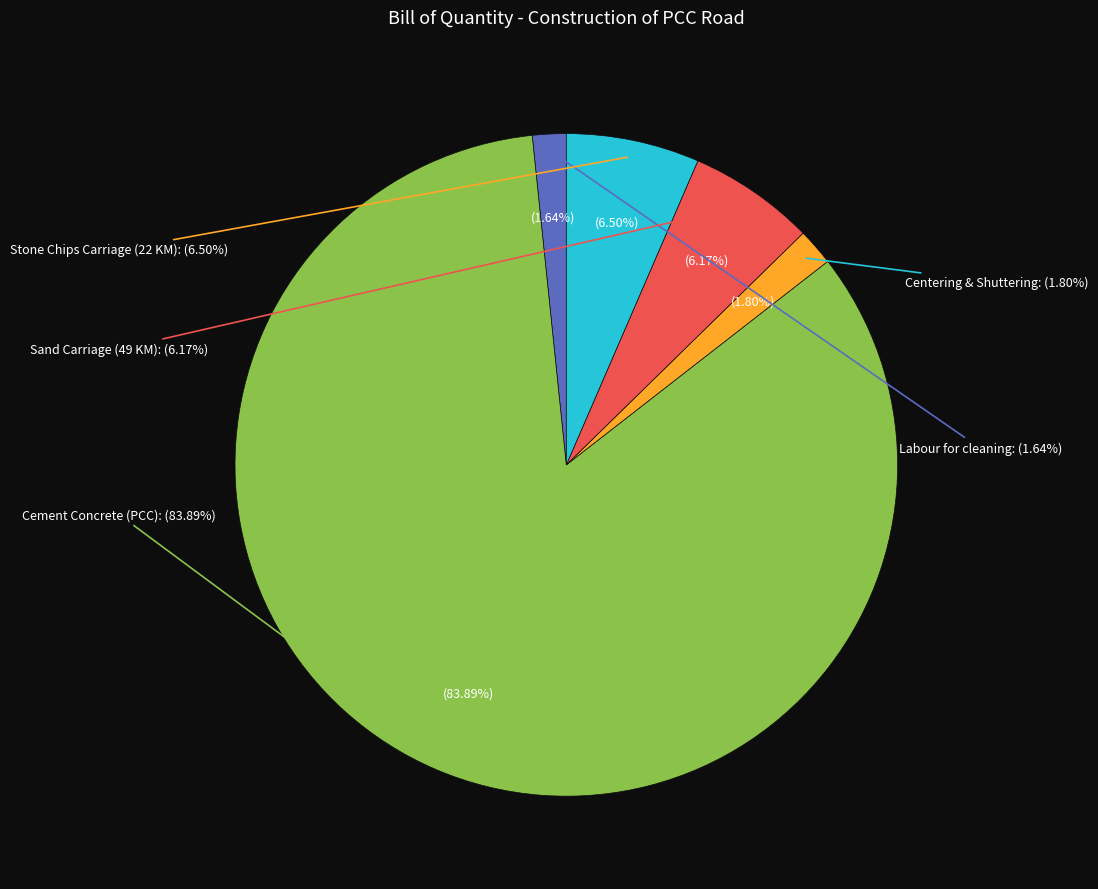

Rank the categories by value from highest to lowest.

Cement Concrete (PCC), Stone Chips Carriage (22 KM), Sand Carriage (49 KM), Centering & Shuttering, Labour for cleaning